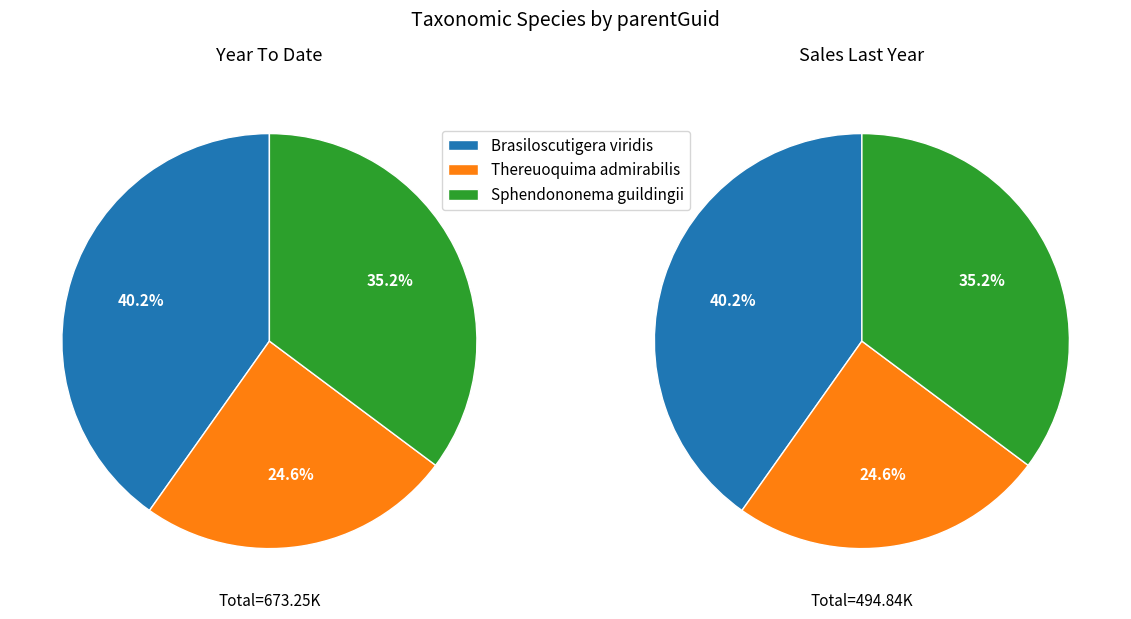

Rank the categories by value from highest to lowest.

Brasiloscutigera viridis, Sphendononema guildingii, Thereuoquima admirabilis